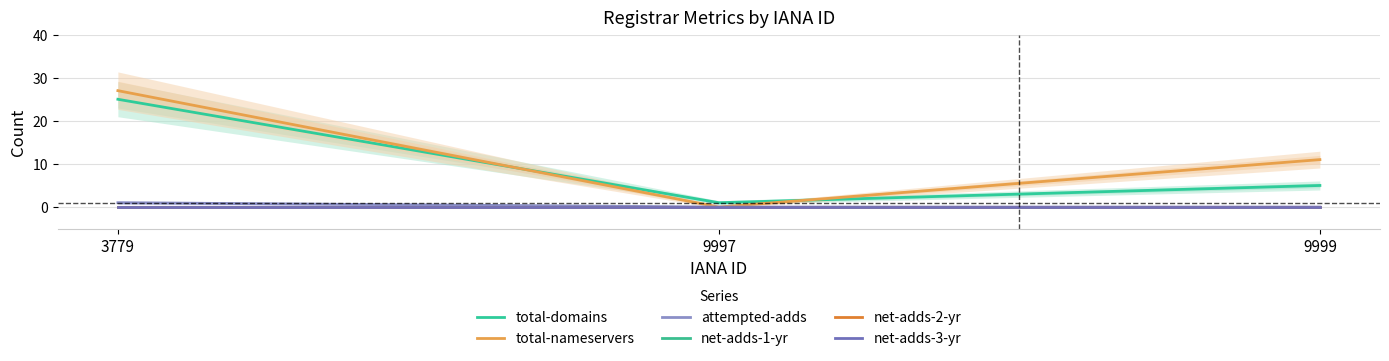

Count the number of data series in this chart.

6